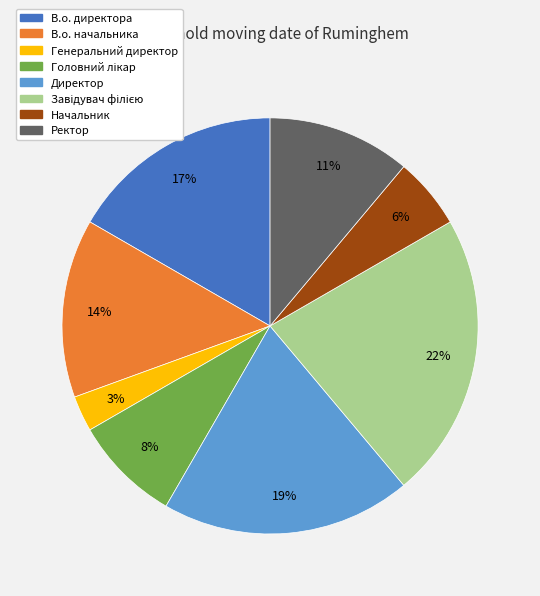

To the nearest percent, what is the average slice percentage?

12%